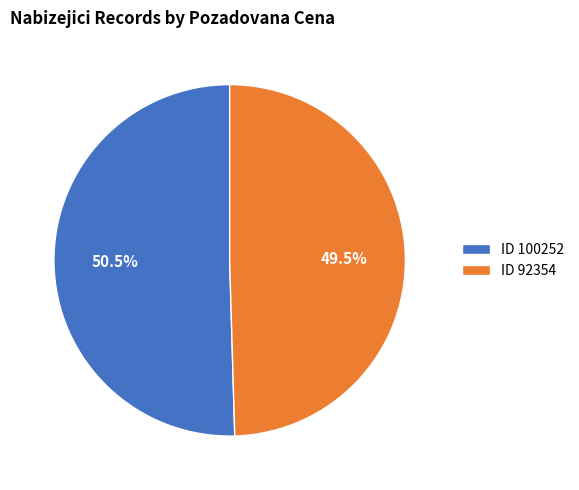

Rank the categories by value from highest to lowest.

ID 100252, ID 92354